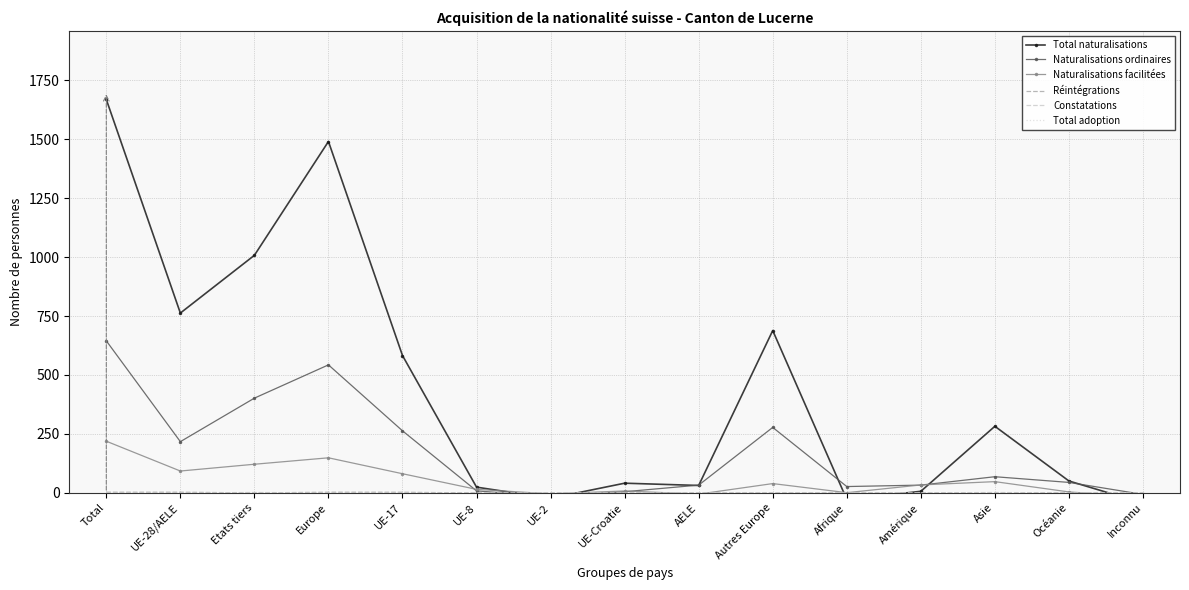

What is the average value of the Constatations series?

0.4